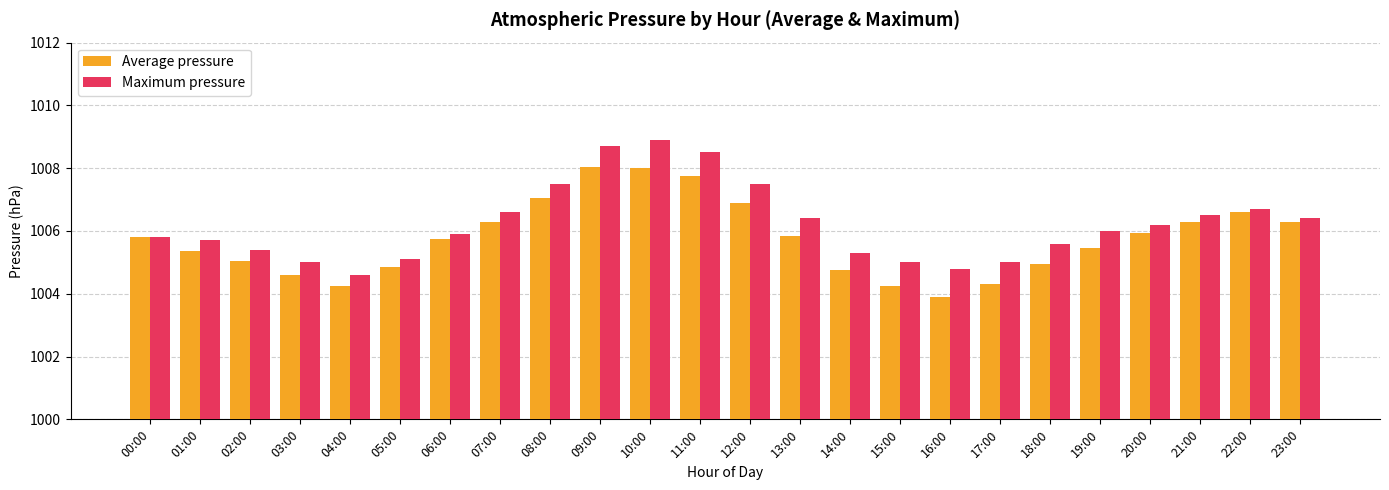

Are the bars horizontal?

No